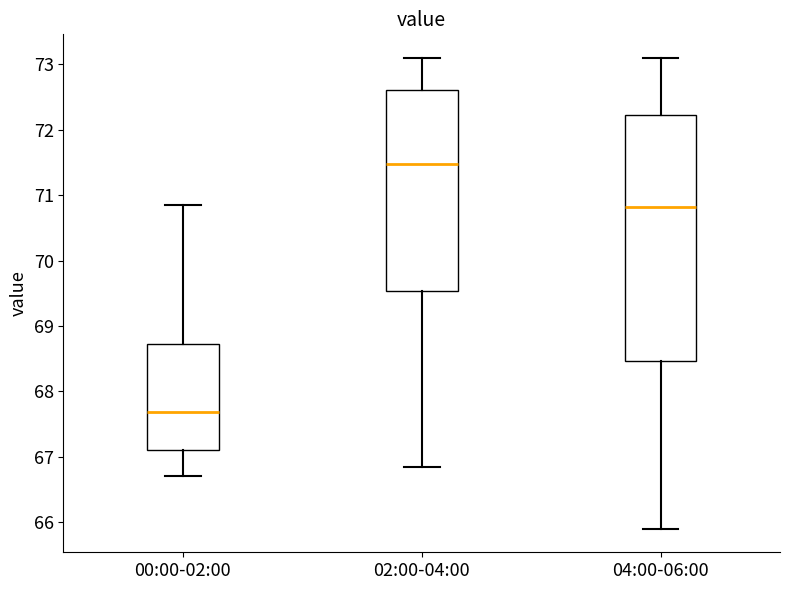

Comparing the boxes themselves (not the whiskers), which one is the tallest?

04:00-06:00